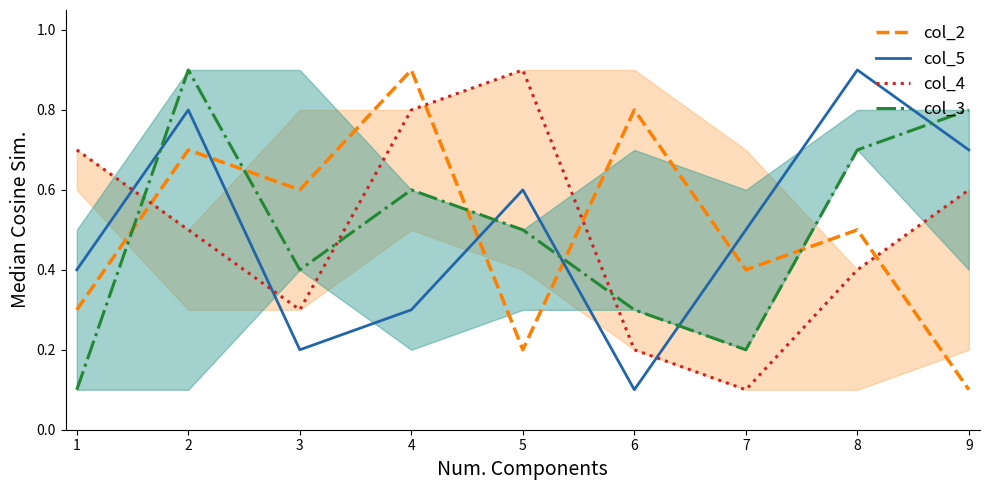

What is the sum of all col_5 values?

4.5